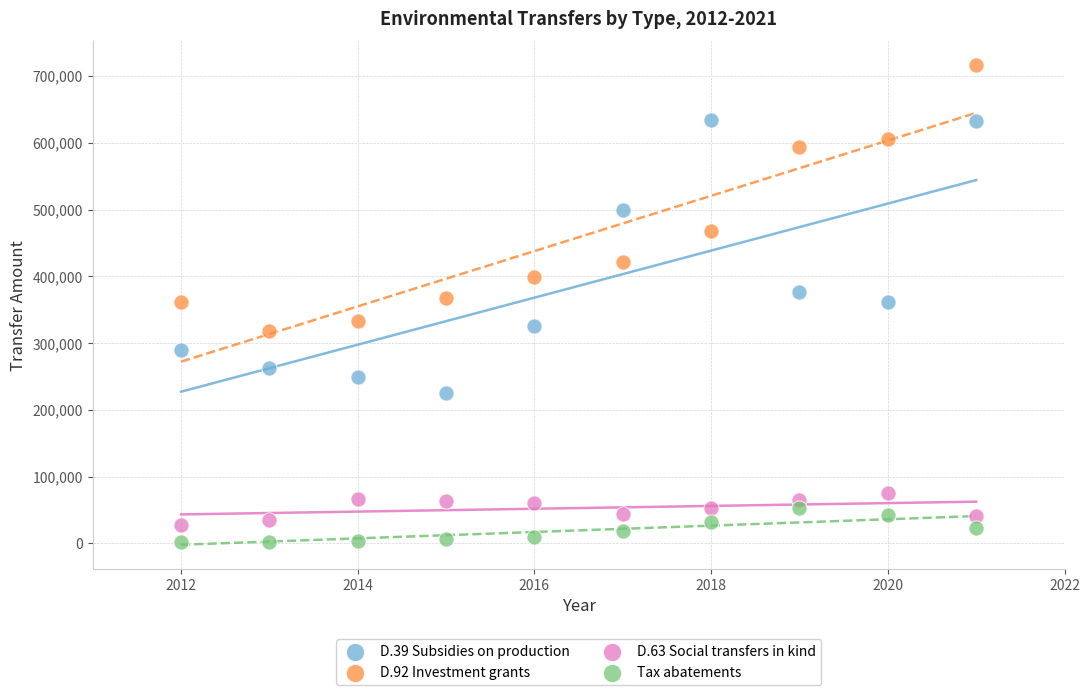

What are all the series names shown in the legend?

D.39 Subsidies on production, D.92 Investment grants, D.63 Social transfers in kind, Tax abatements